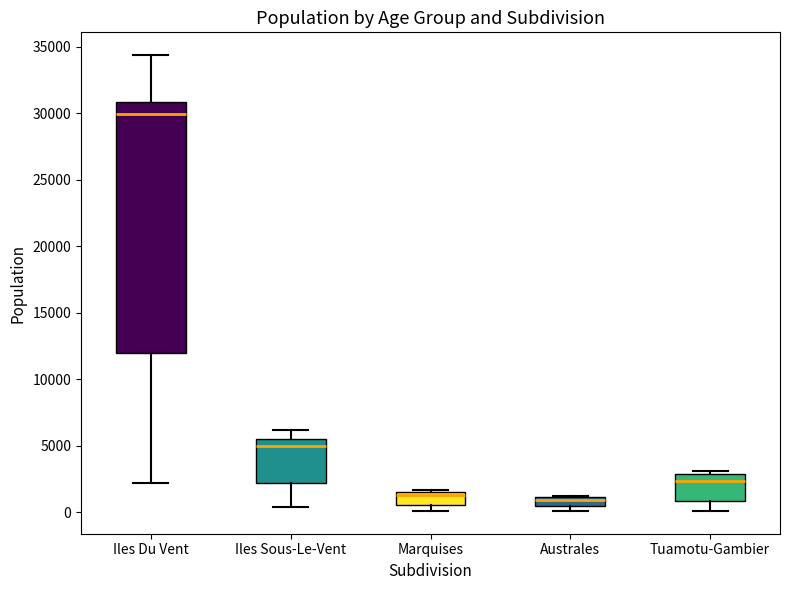

Which box is the tallest, from its lower edge to its upper edge?

Iles Du Vent